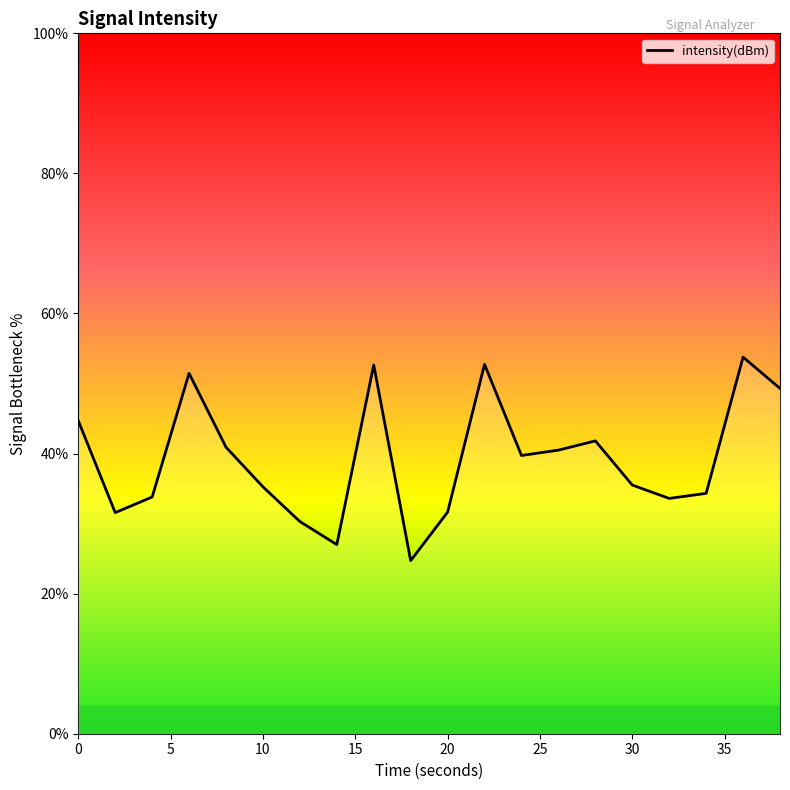

What is the minimum value shown in the chart?

24.7